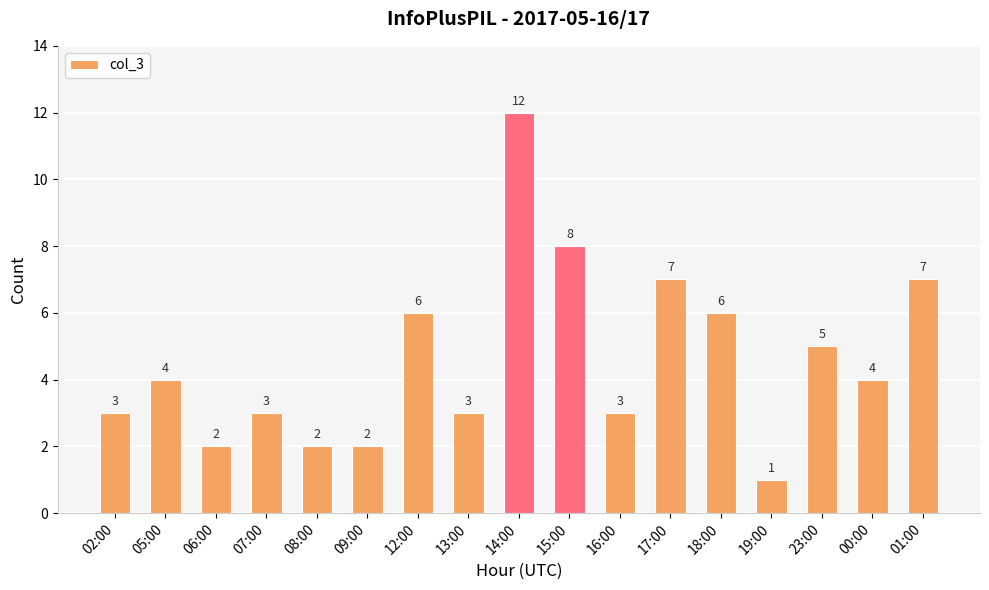

What is the label of the 6th bar from the right?

17:00